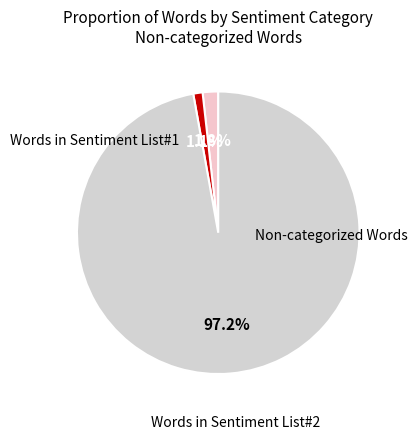

How many segments does this pie chart have?

3